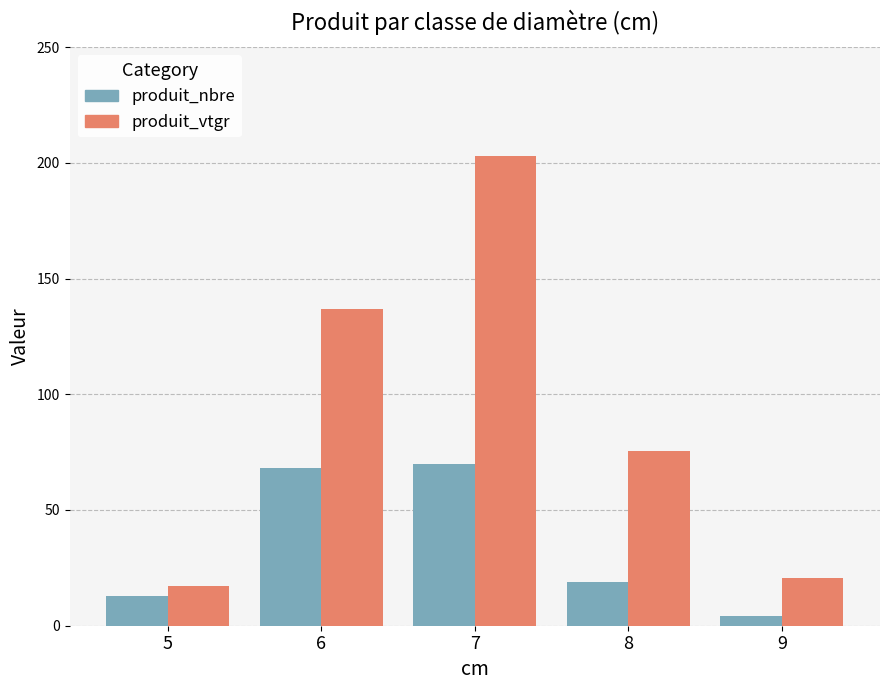

What is the value of the produit_nbre bar at the 2nd from the left?

68.0